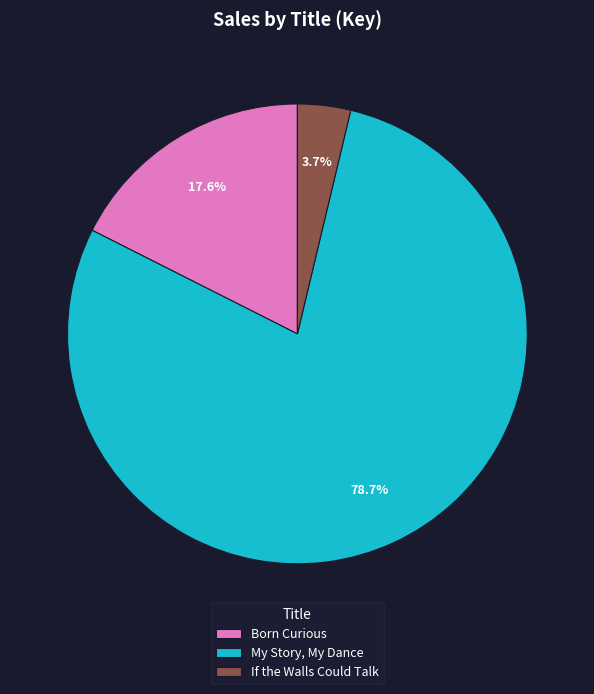

What percentage is the My Story, My Dance slice, to the nearest percent?

79%